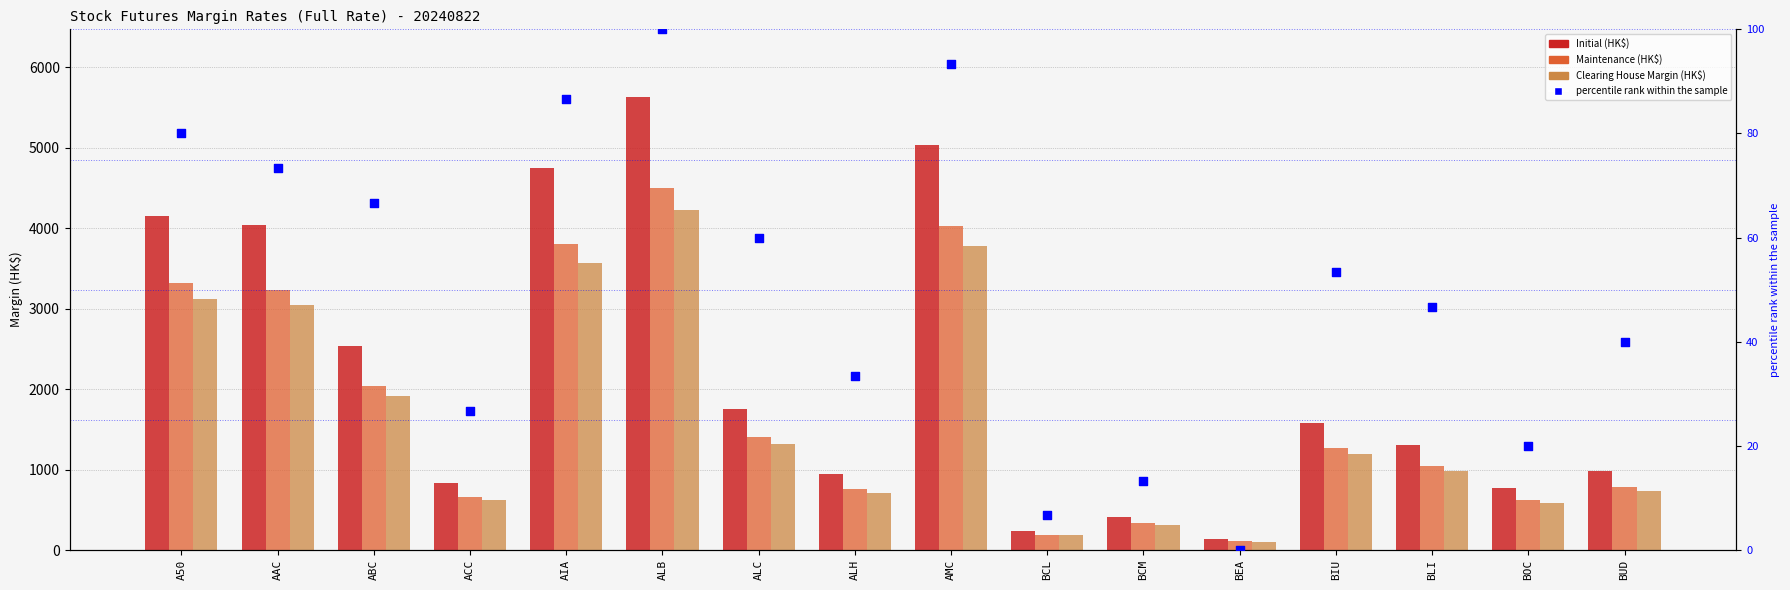

What is the total value across all series at BLI?

3364.7